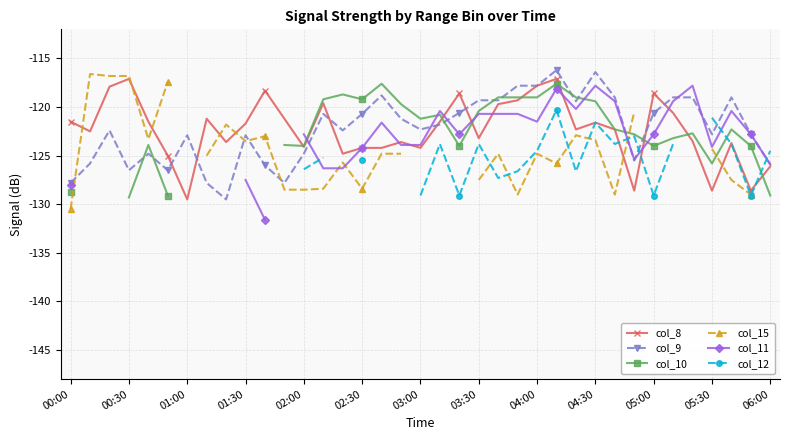

True or false: col_8 has more than 2 points higher than both neighbors.

True